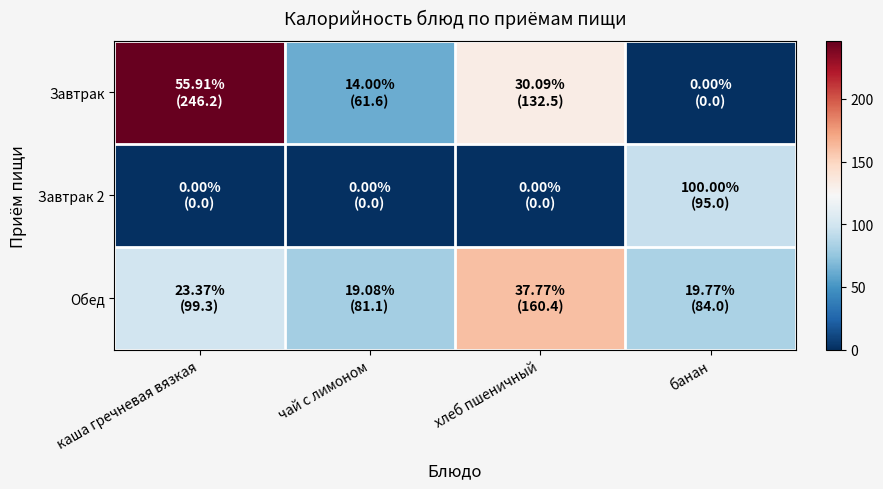

What is the spread (max minus min) of values at каша гречневая вязкая?

246.2